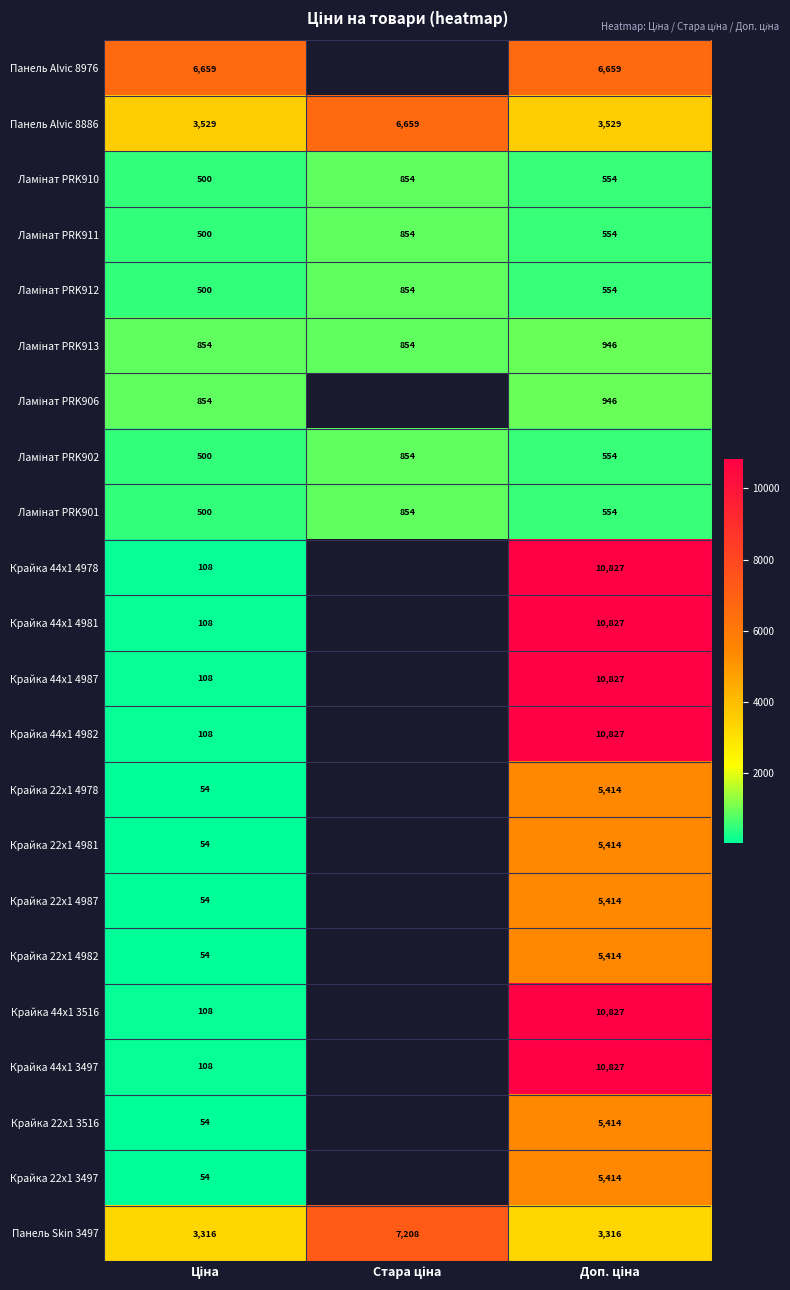

At how many categories does at least one series exceed 2057?

3